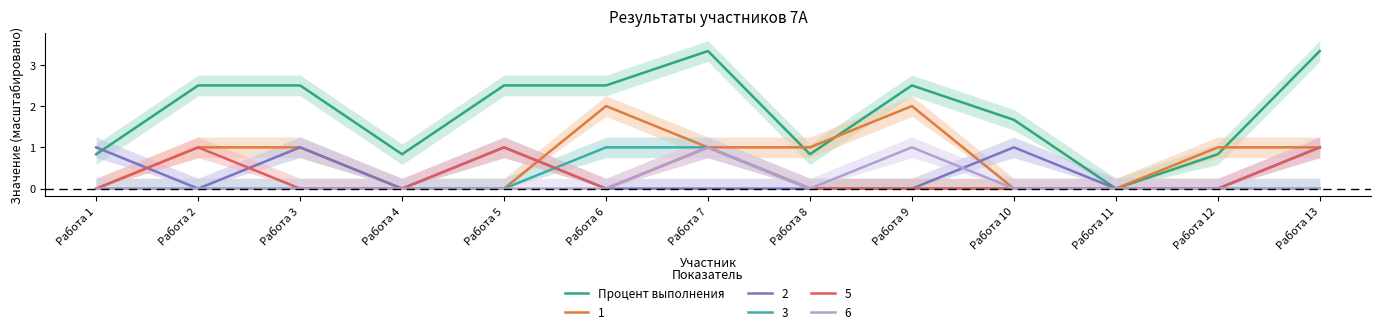

Rank the categories by value from lowest to highest.

Работа 11, Работа 1, Работа 4, Работа 8, Работа 12, Работа 10, Работа 2, Работа 3, Работа 5, Работа 6, Работа 9, Работа 7, Работа 13